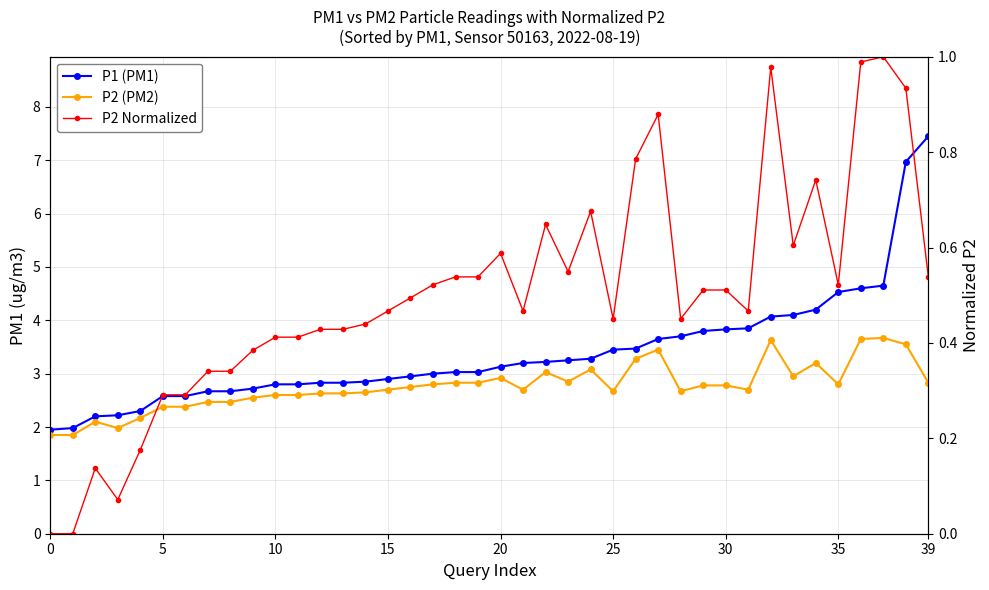

Count the number of data series in this chart.

3